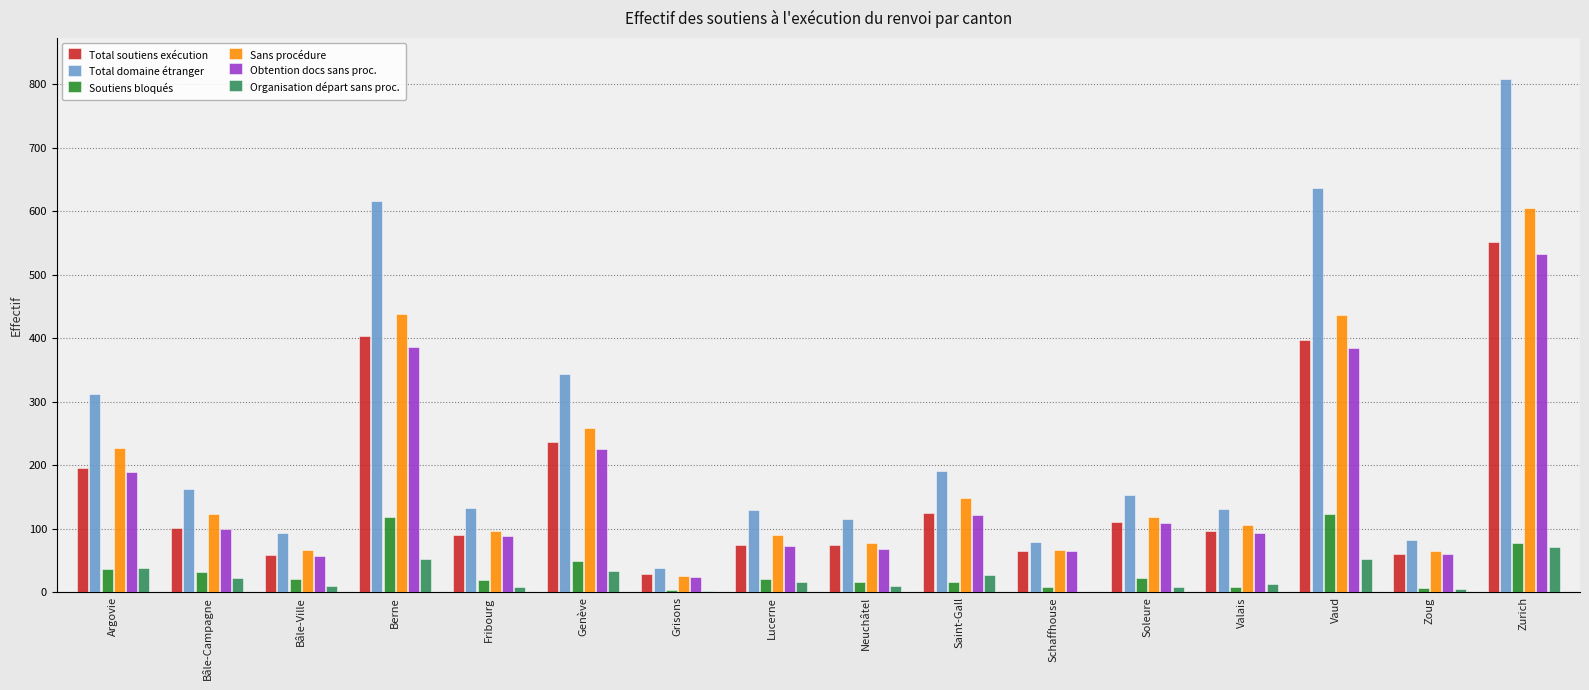

The value of Obtention docs sans proc. at Fribourg is 124. True or false?

False